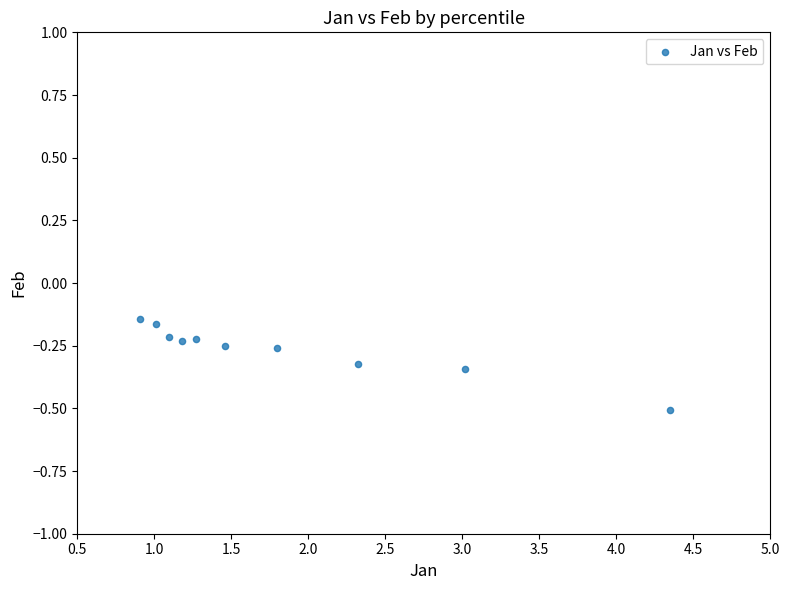

What is the range of X values (max minus min)?

3.4